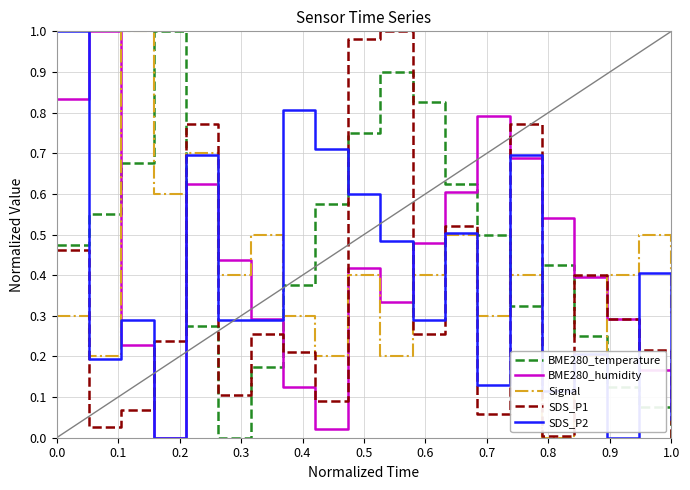

True or false: BME280_humidity and Signal intersect in this chart.

True